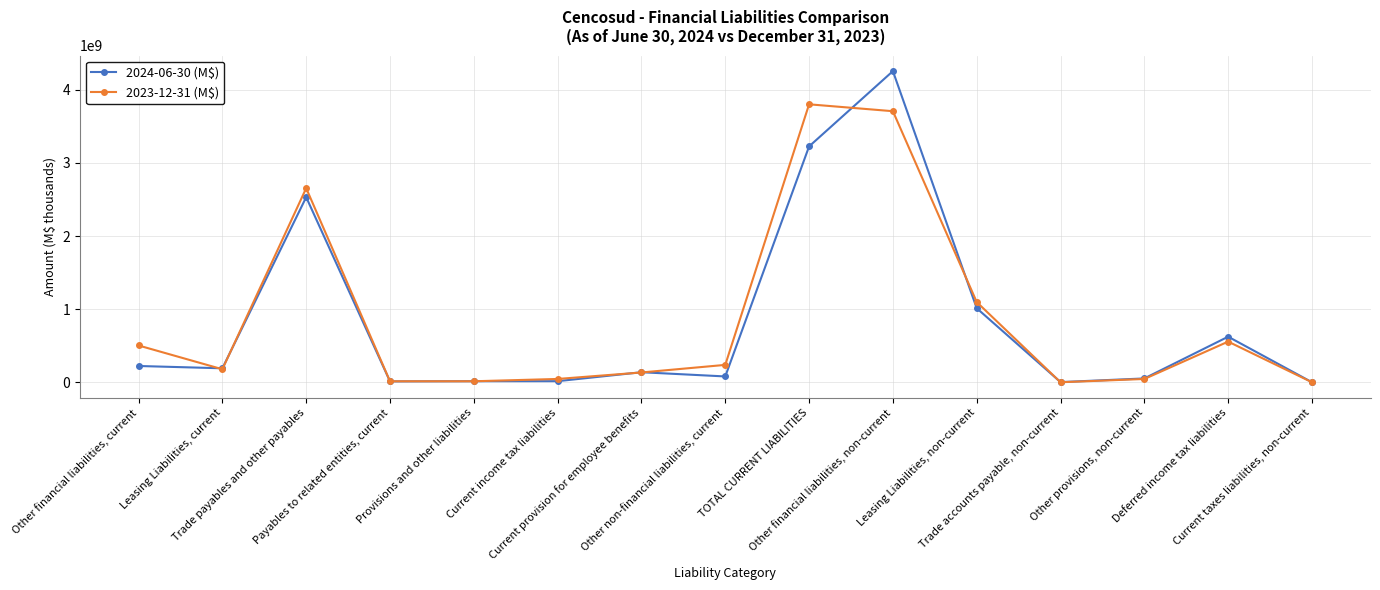

What is the maximum value shown in the chart?

4252209068